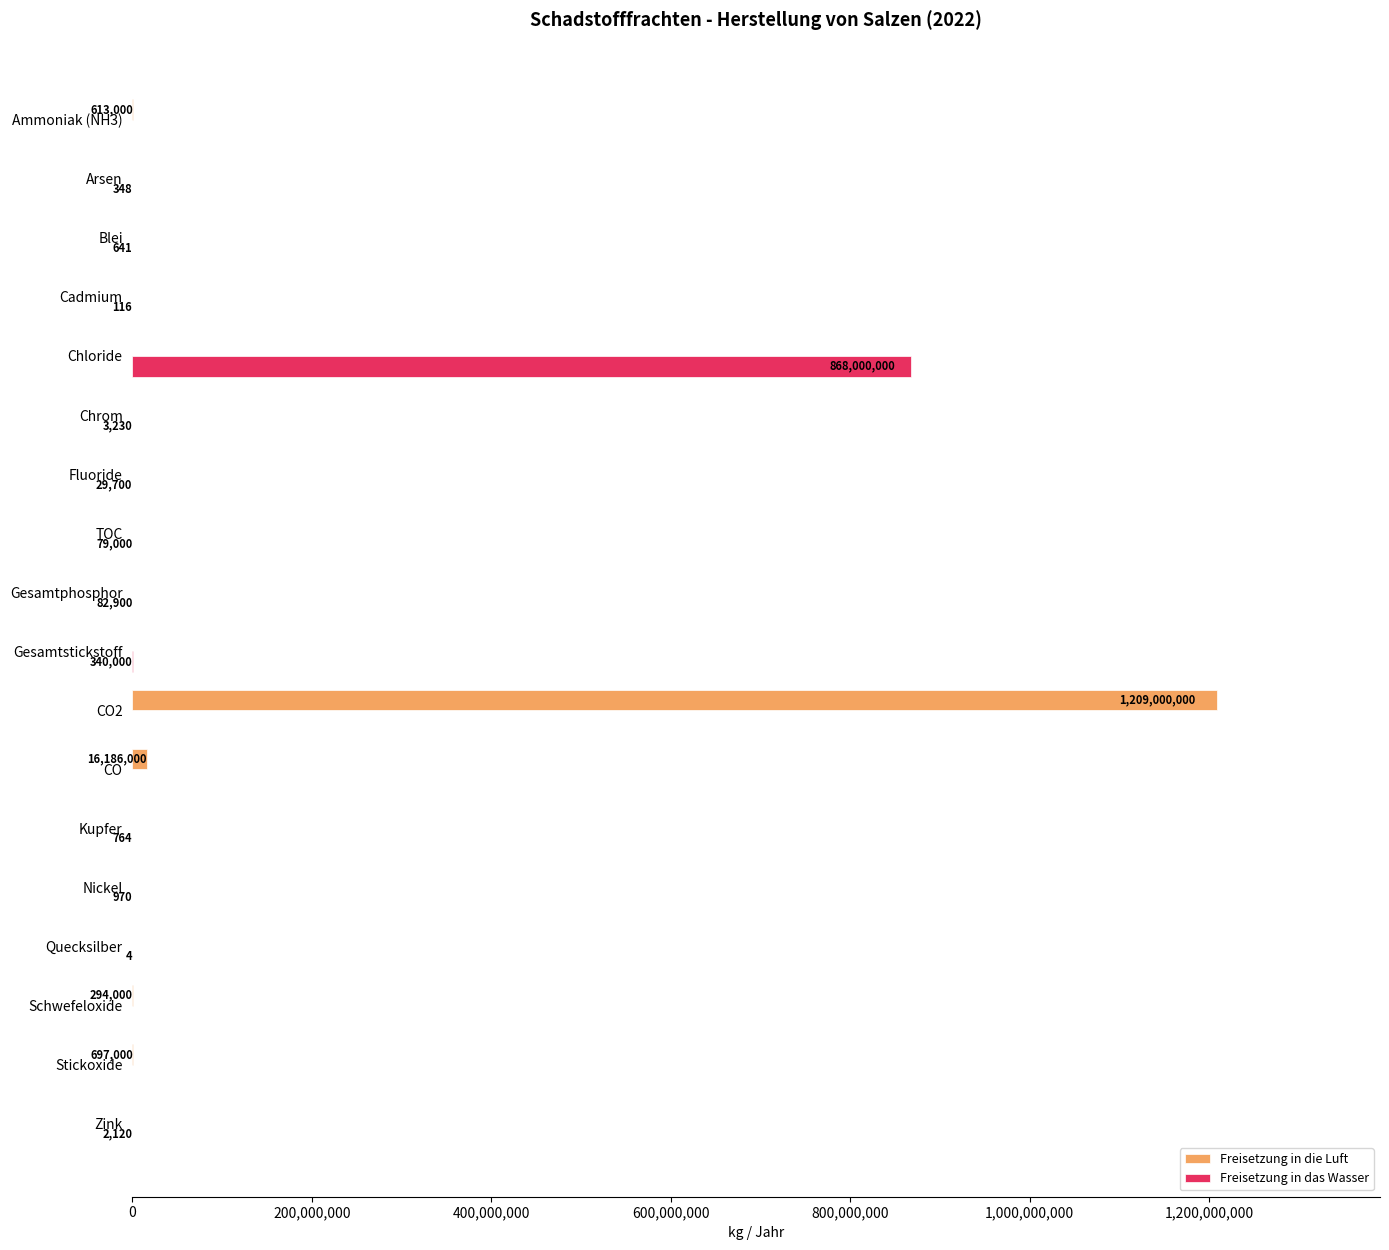

At which category is the sum across all series the highest?

CO2